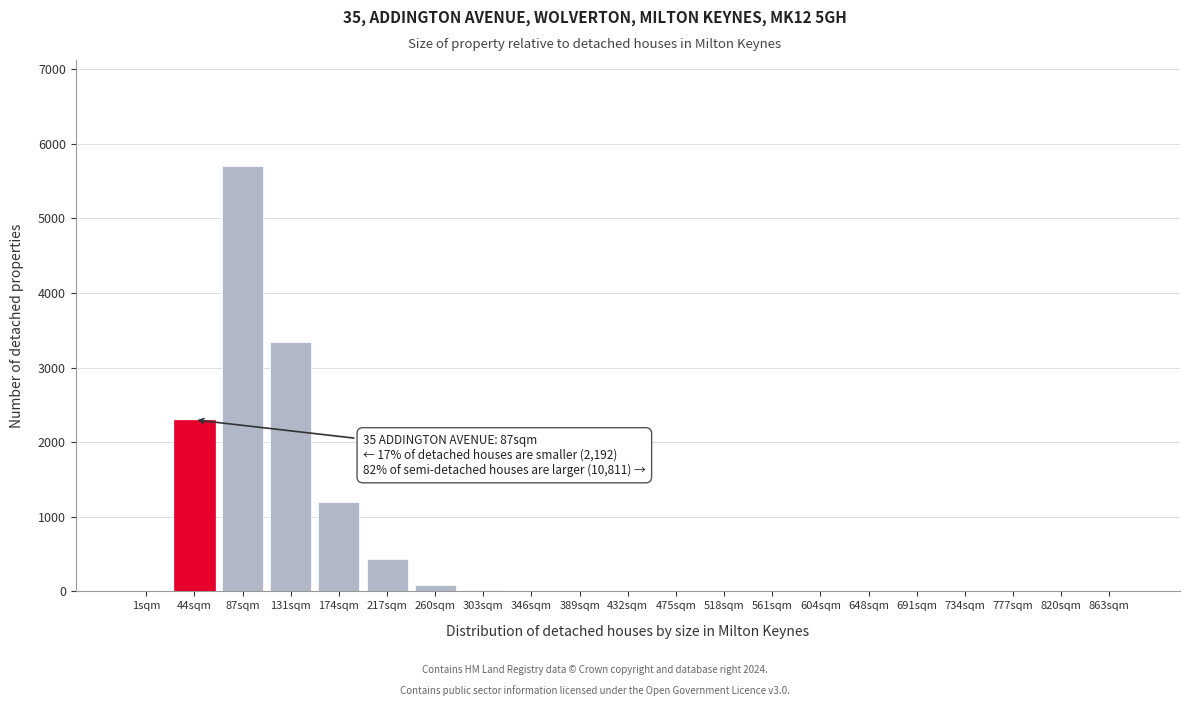

What is the change in value from 1sqm to 87sqm?

+5700